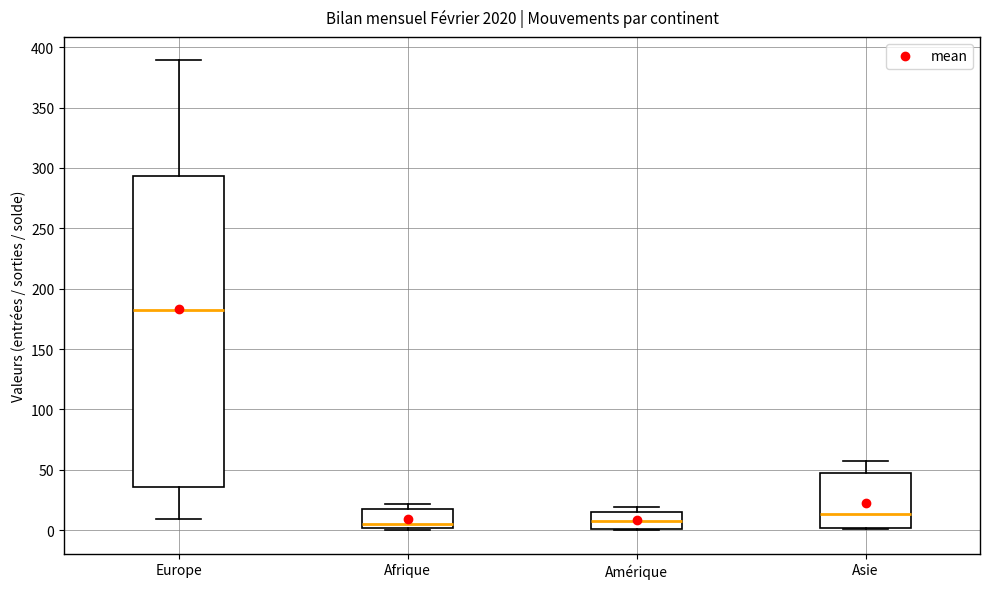

Reading left to right, transcribe this box plot: for each box, give where its median line is, the range the box spans, and where its two whiskers end, as read against the y-axis. The values are not printed on the chart, so give them approximately, as read against the axis.

Europe: median 185, box 35 to 295, whiskers 10 to 390
Afrique: median 5, box 0 to 15, whiskers 0 (just below the box's lower edge) to 20
Amérique: median 10, box 0 to 15, whiskers 0 to 20
Asie: median 15, box 0 to 45, whiskers 0 to 55